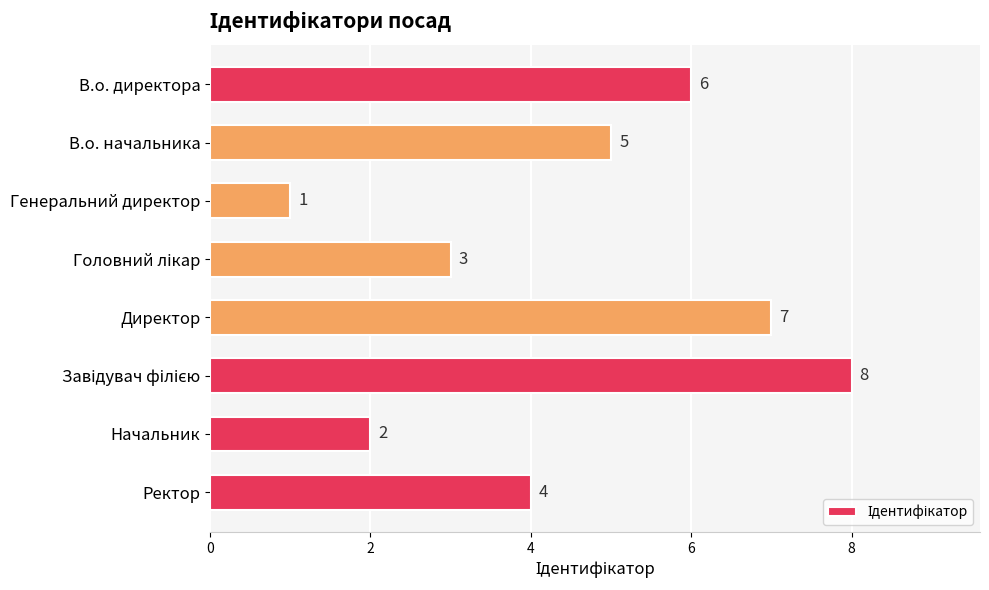

What is the change in value from В.о. начальника to Начальник?

-3